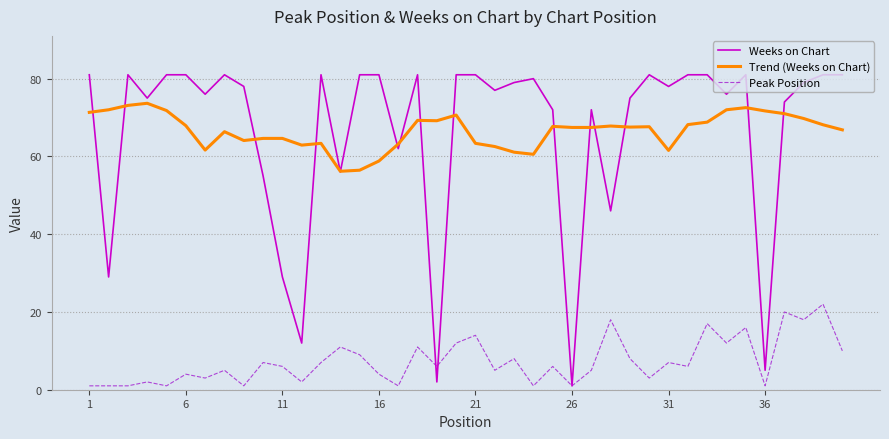

Which series has the widest spread of values?

Weeks on Chart